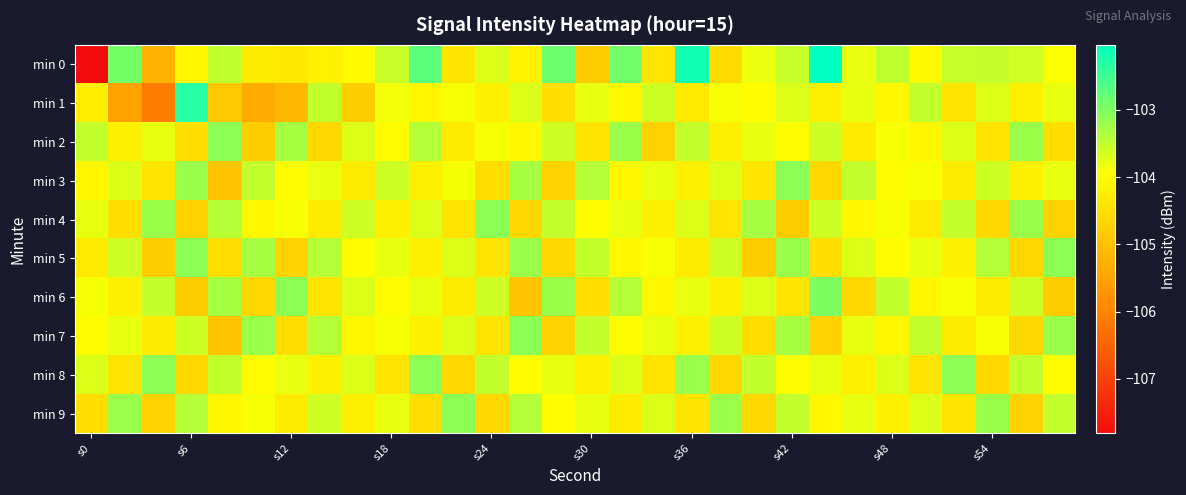

How many series are shown in this chart?

10